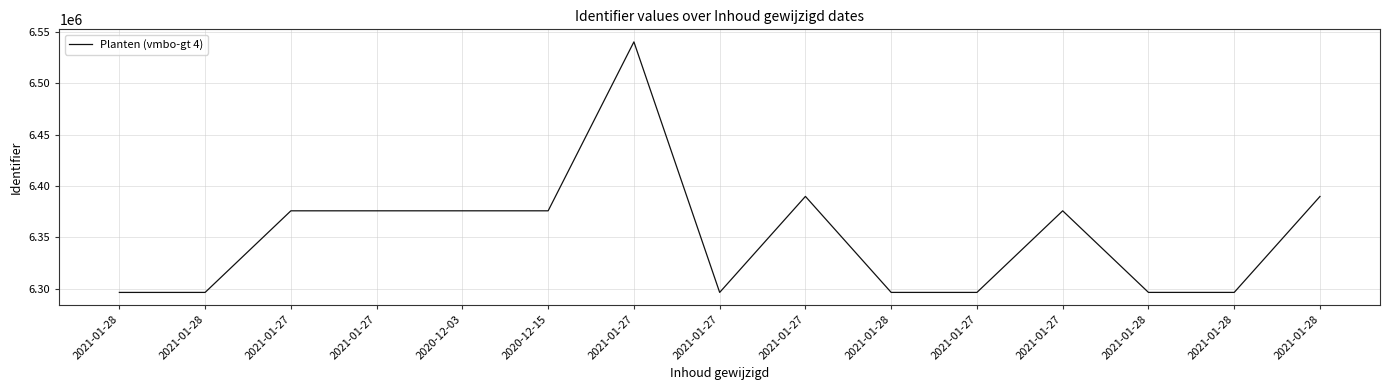

The chart shows a value of 6375842 at 2021-01-27. True or false?

True